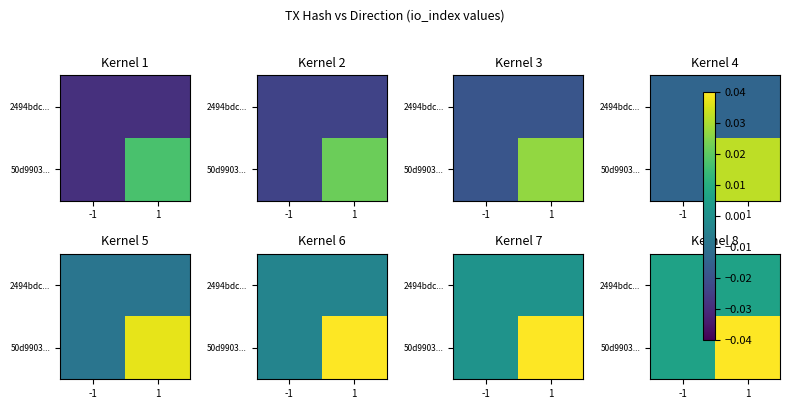

True or false: 50d9903... has a value of 0.1 at 1.

True